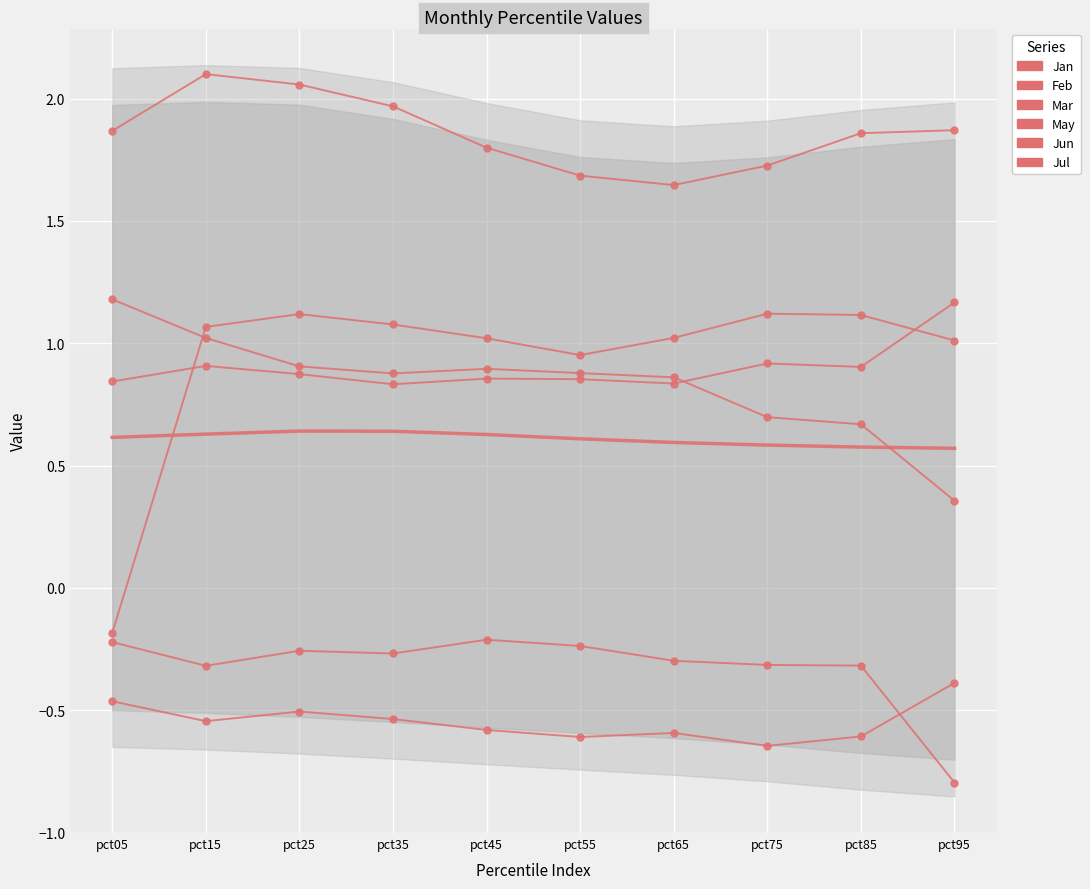

At which category is the sum across all series the highest?

pct15